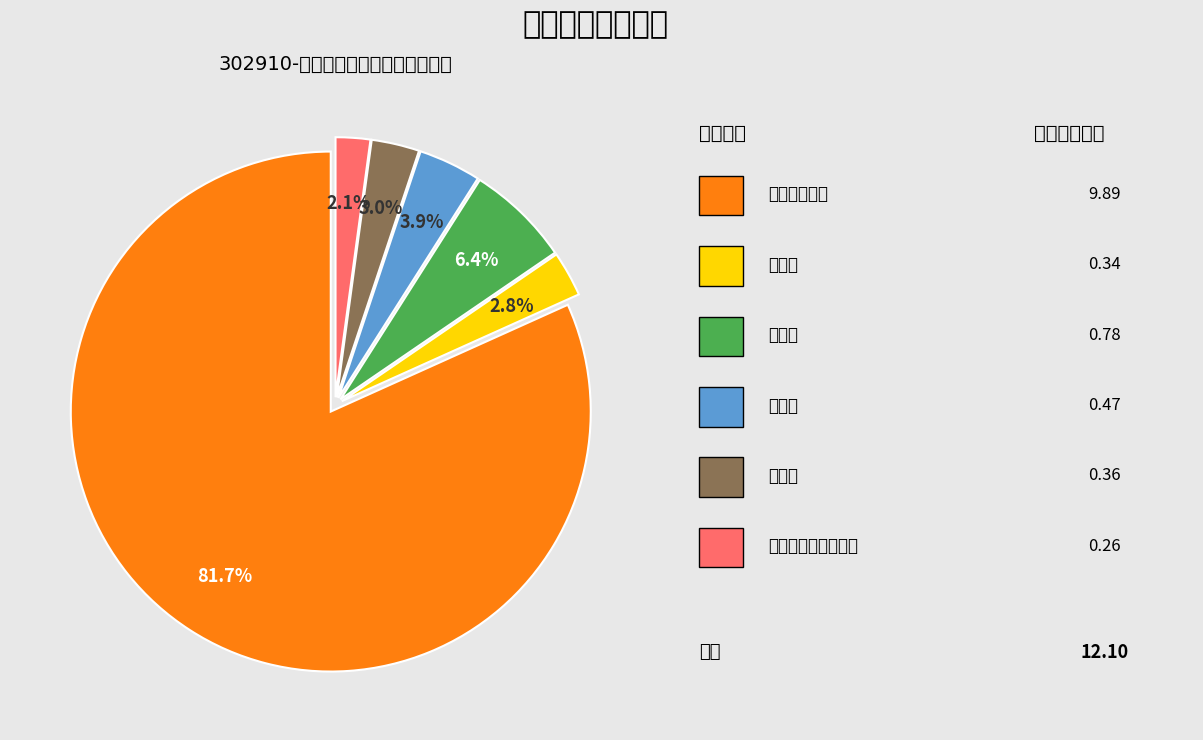

Is there any slice that represents more than half of the pie?

Yes